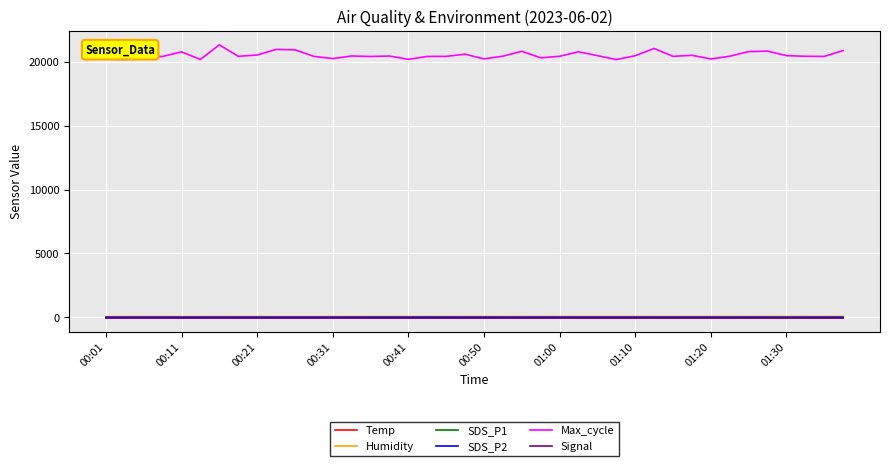

What is the greatest value displayed?

21329.0